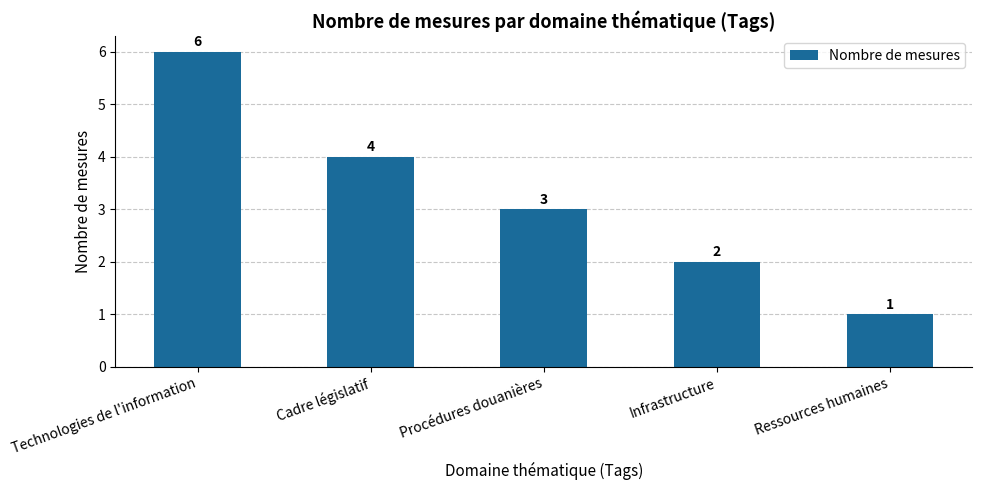

What is the sum of the values at Procédures douanières and Ressources humaines?

4